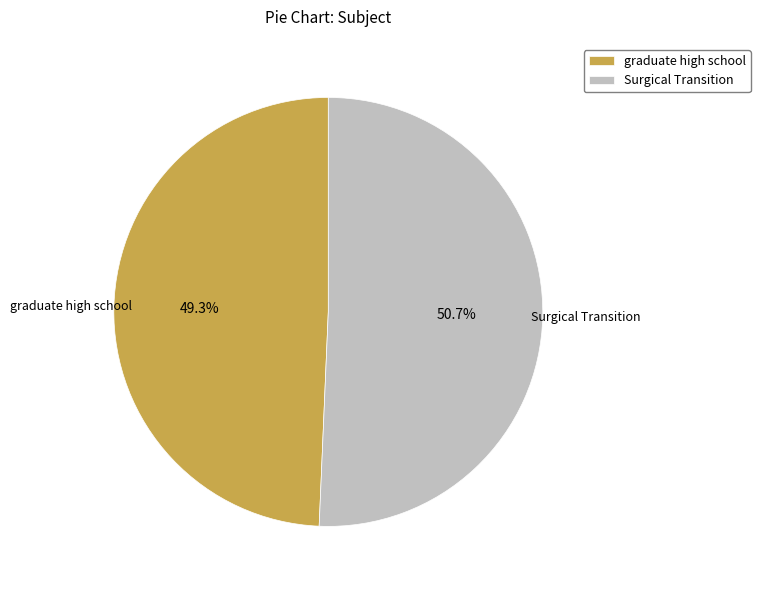

Count the number of slices in the pie.

2